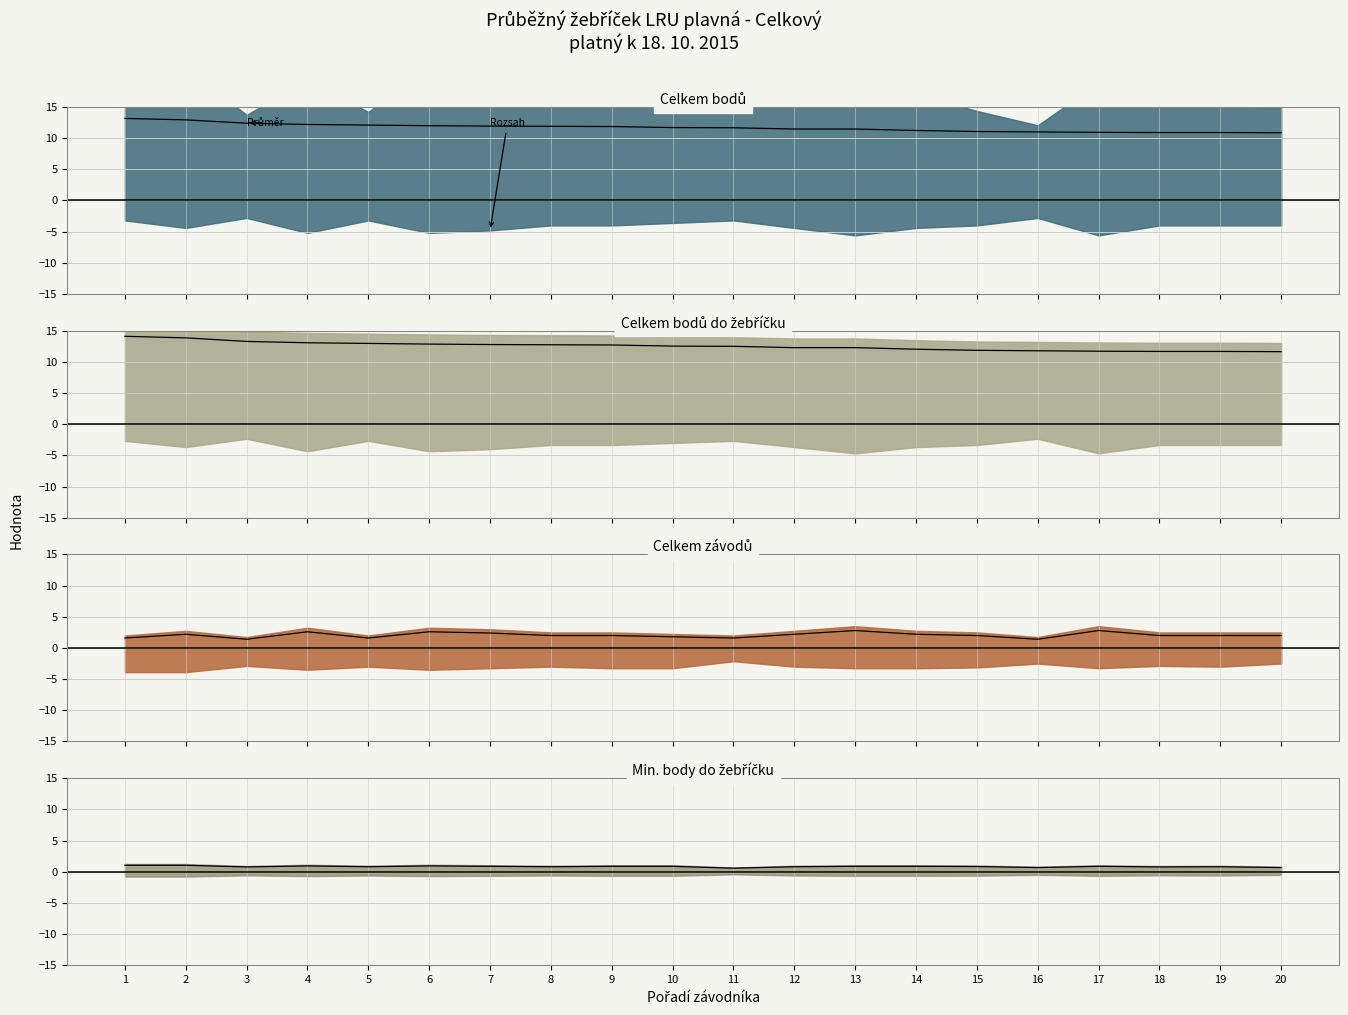

How many points are lower than both their immediate neighbors (excluding endpoints)?

6